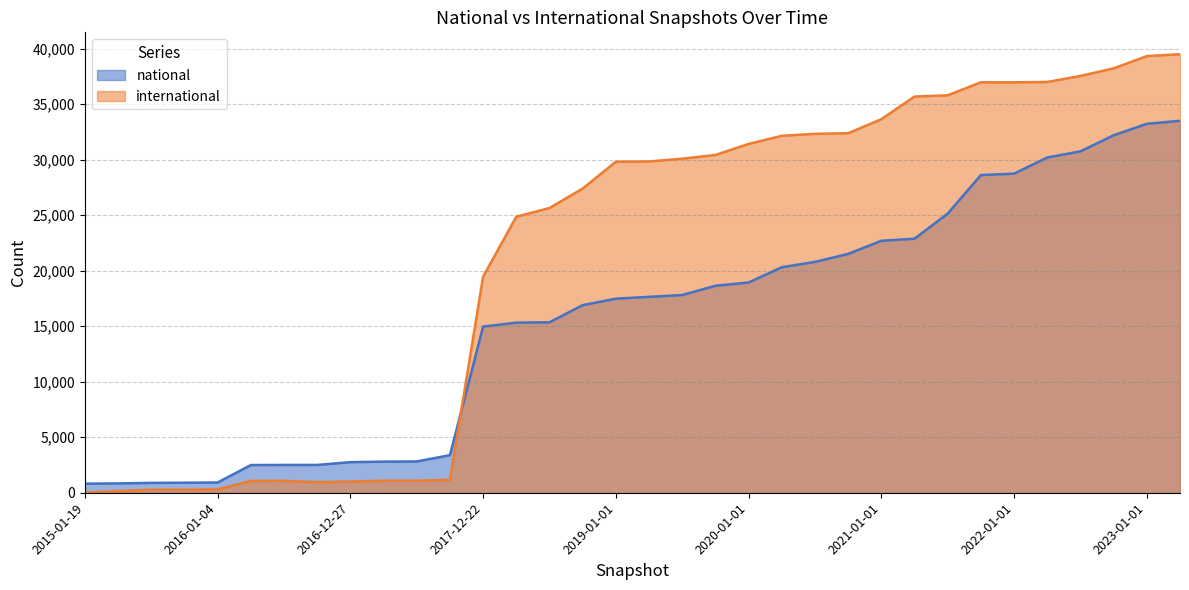

At 2016-10-07, list the series in order from smallest to largest.

international, national